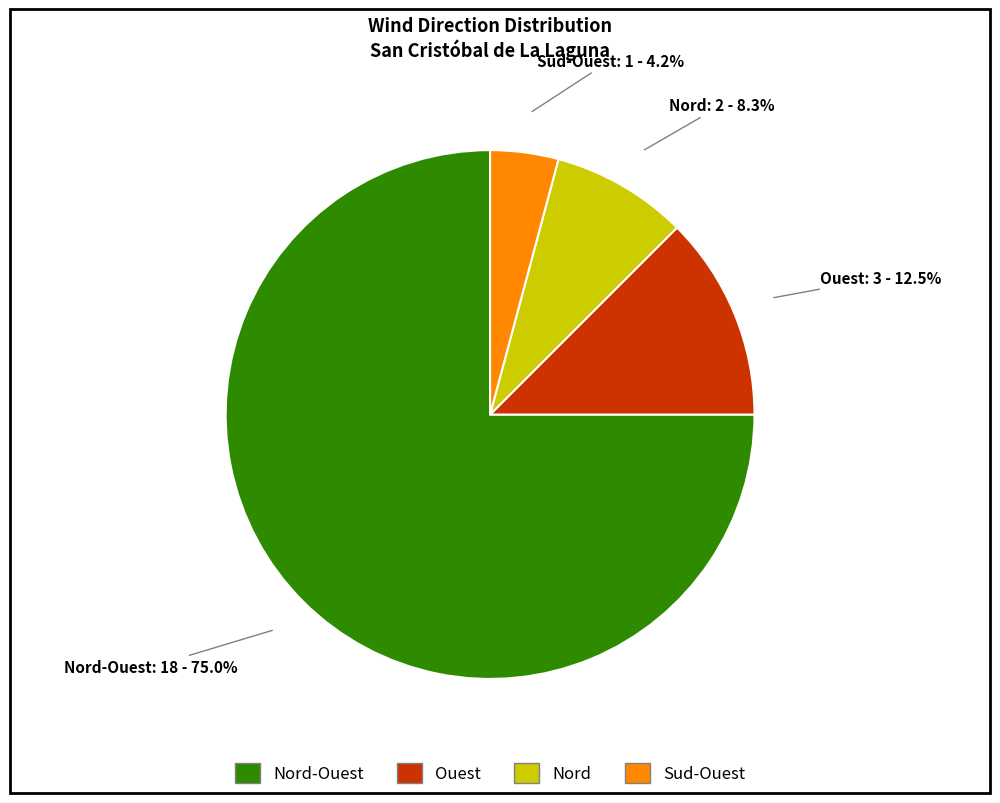

Is there a majority slice in this chart?

Yes